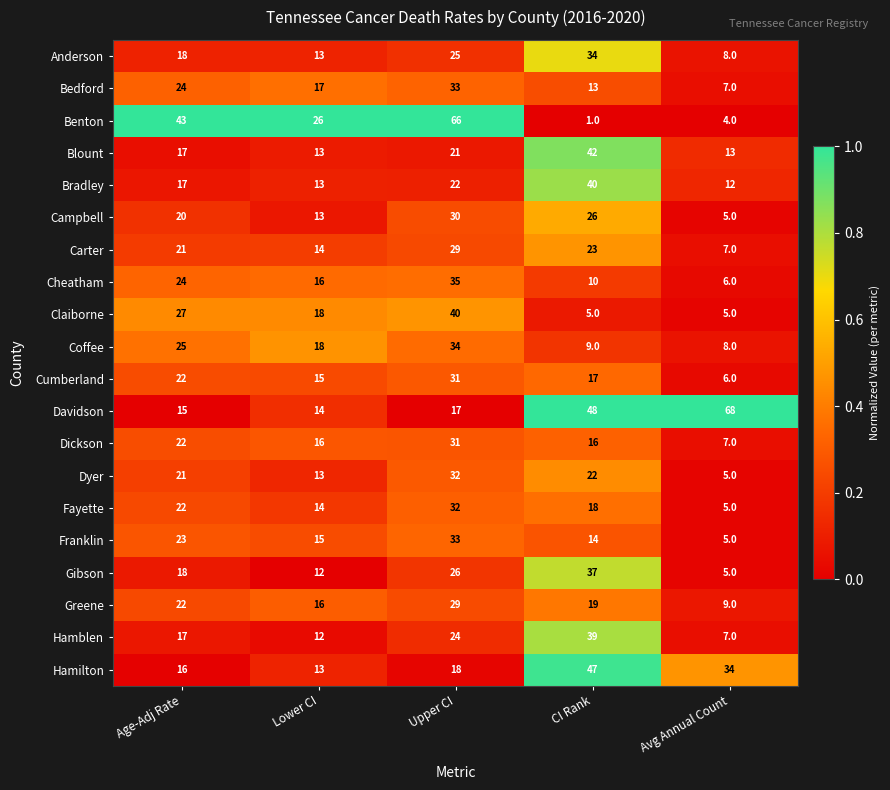

Which series has the widest spread of values?

Benton